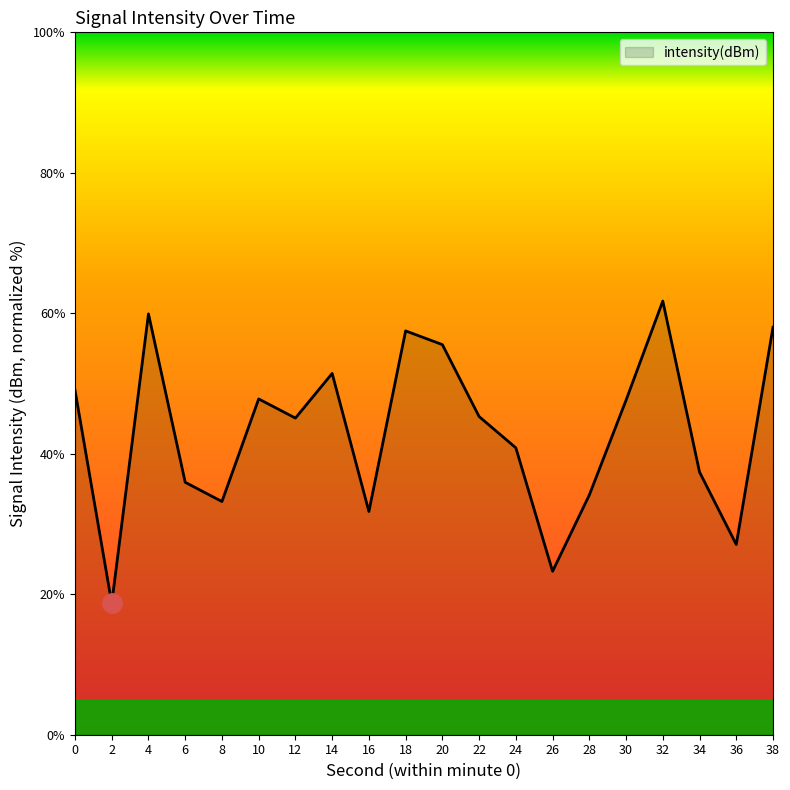

Approximately how many times larger is the value at 18 compared to 0?

1.2